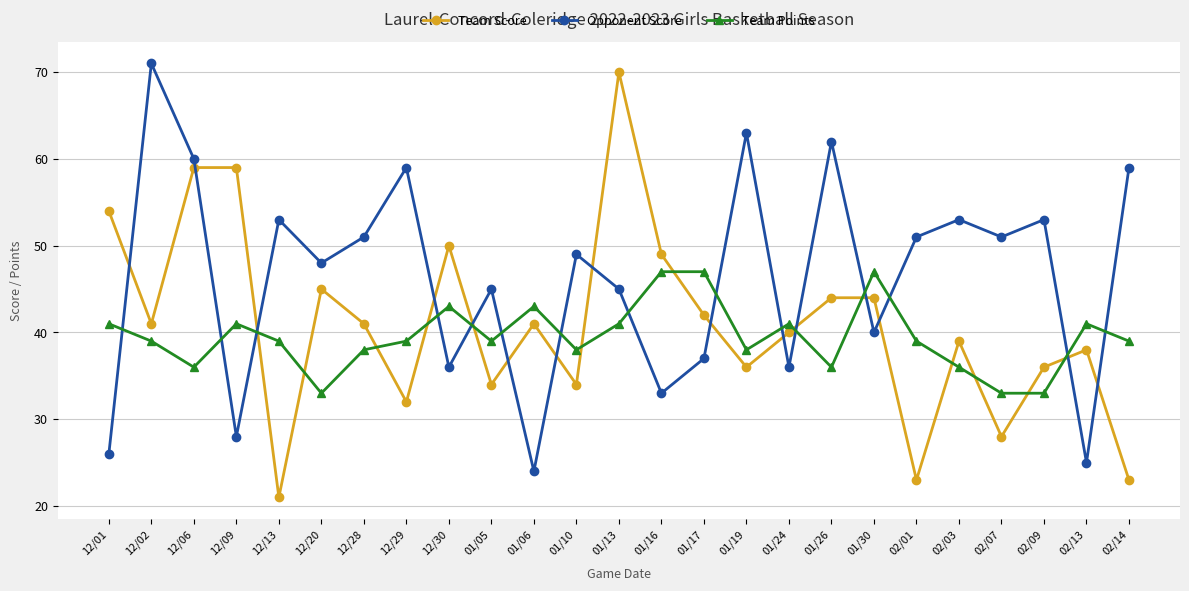

True or false: Opponent Score has more than 0 interior local peaks.

True